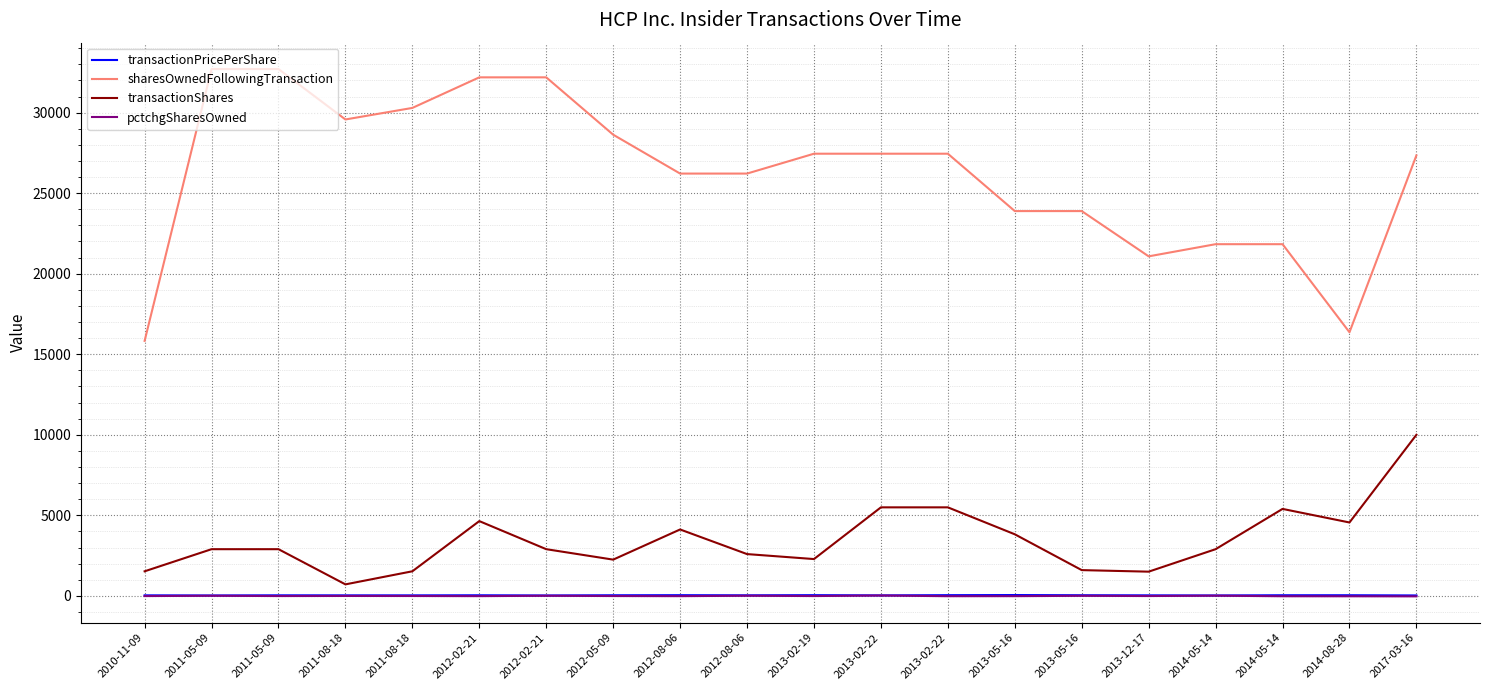

How many lines are shown in the chart?

4